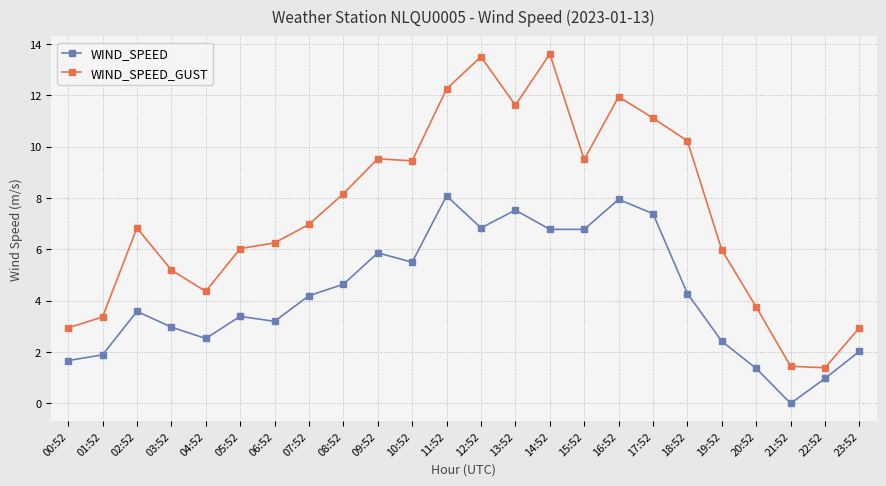

What is the total value across all series at 12:52?

20.3